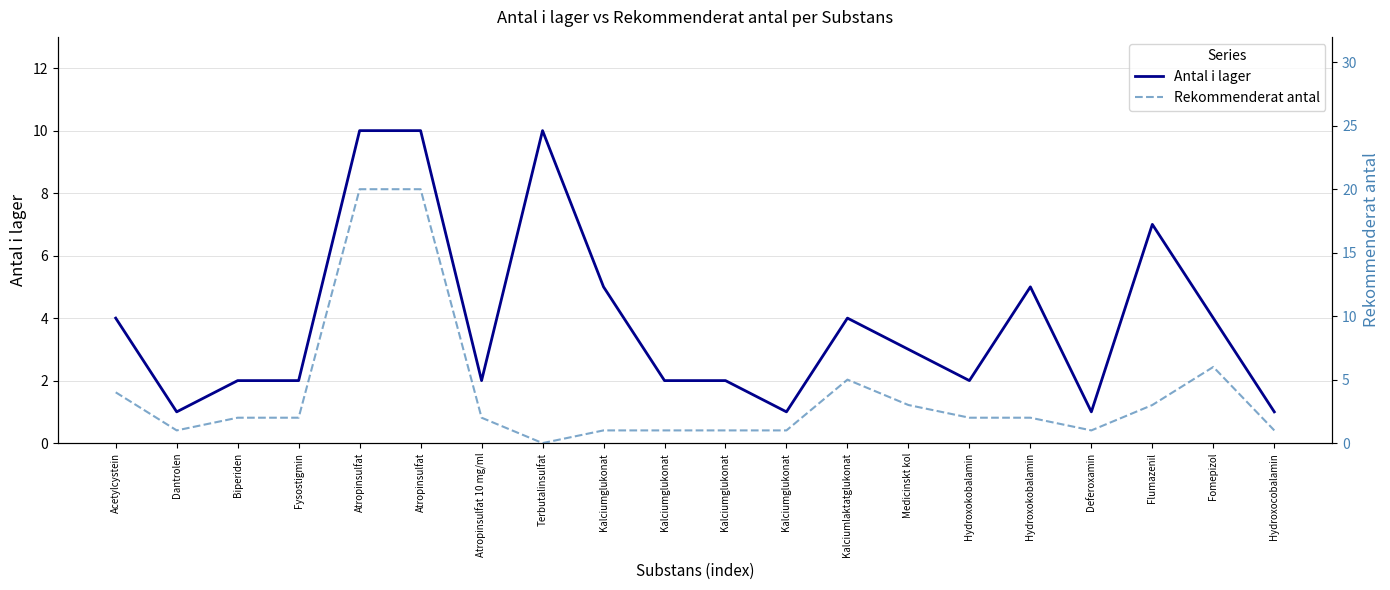

Reading left to right, transcribe all the data shown in this chart.

Antal i lager: Acetylcystein=4	Dantrolen=1	Biperiden=2	Fysostigmin=2	Atropinsulfat=10	Atropinsulfat=10	Atropinsulfat 10 mg/ml=2	Terbutalinsulfat=10	Kalciumglukonat=5	Kalciumglukonat=2	Kalciumglukonat=2	Kalciumglukonat=1	Kalciumlaktatglukonat=4	Medicinskt kol=3	Hydroxokobalamin=2	Hydroxokobalamin=5	Deferoxamin=1	Flumazenil=7	Fomepizol=4	Hydroxocobalamin=1
Rekommenderat antal: Acetylcystein=4	Dantrolen=1	Biperiden=2	Fysostigmin=2	Atropinsulfat=20	Atropinsulfat=20	Atropinsulfat 10 mg/ml=2	Terbutalinsulfat=0	Kalciumglukonat=1	Kalciumglukonat=1	Kalciumglukonat=1	Kalciumglukonat=1	Kalciumlaktatglukonat=5	Medicinskt kol=3	Hydroxokobalamin=2	Hydroxokobalamin=2	Deferoxamin=1	Flumazenil=3	Fomepizol=6	Hydroxocobalamin=1